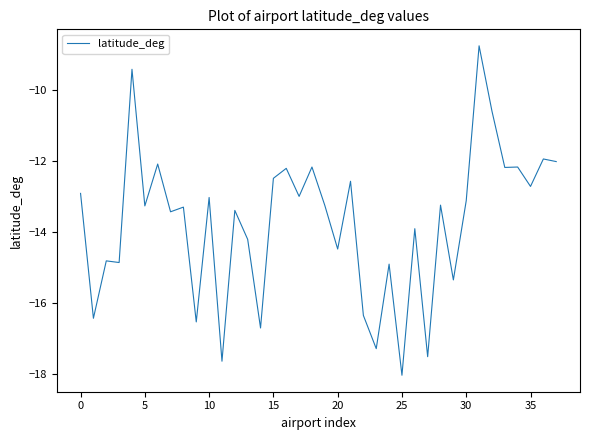

How many lines are shown in the chart?

1